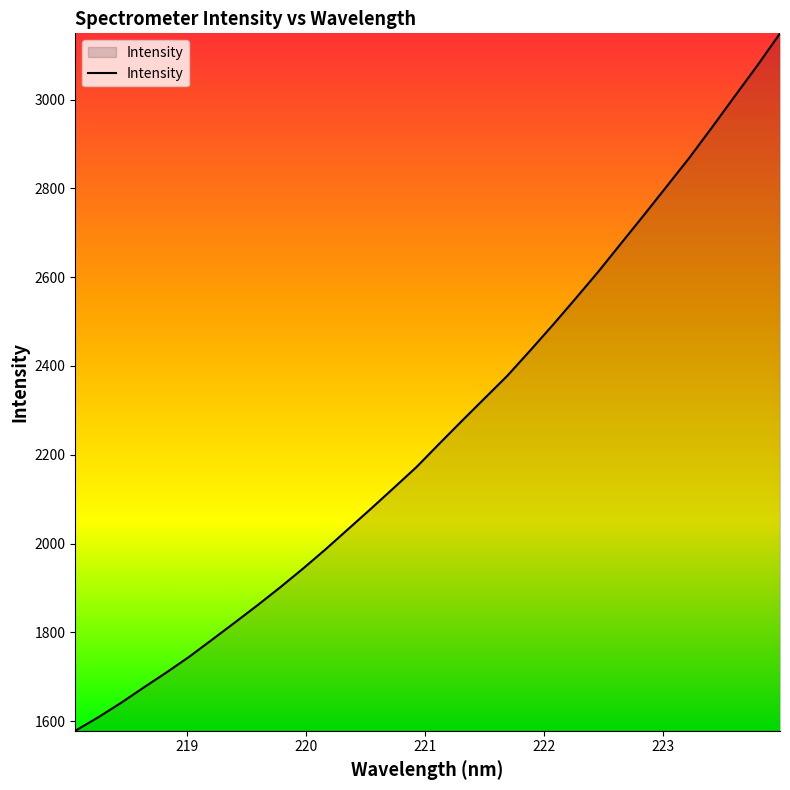

What is the difference between the maximum and minimum values?

1570.8